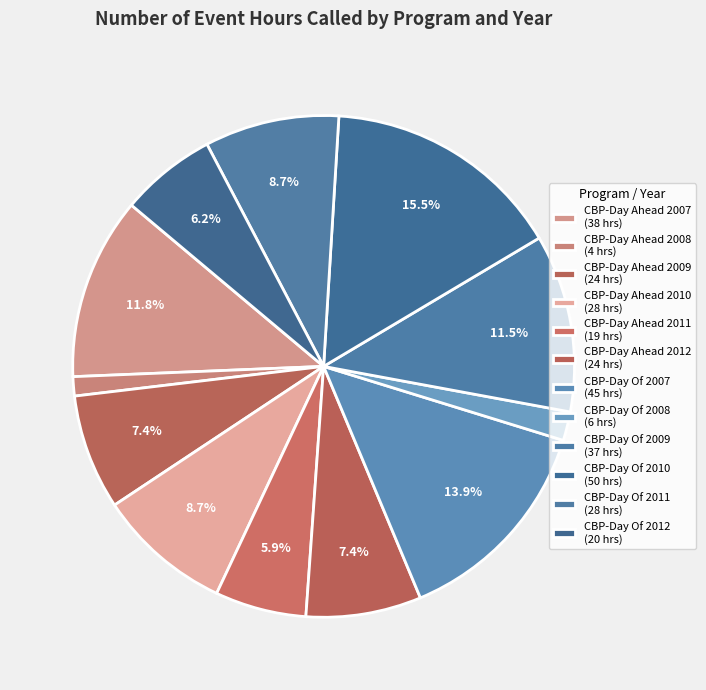

How many segments does this pie chart have?

12